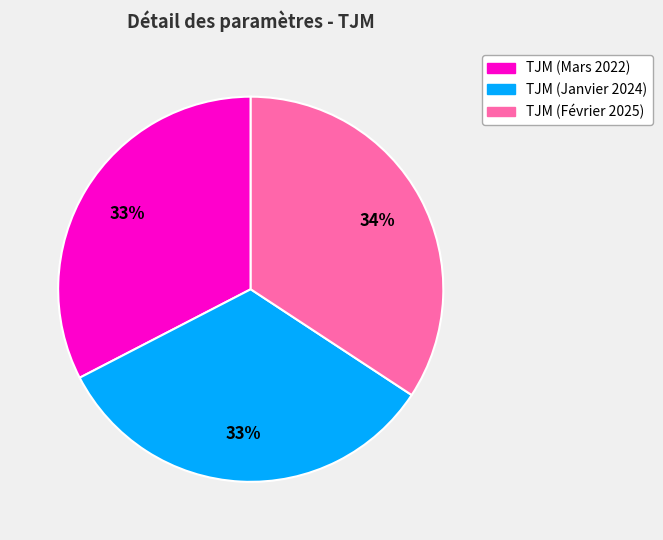

Which slice is the largest?

TJM (Février 2025)